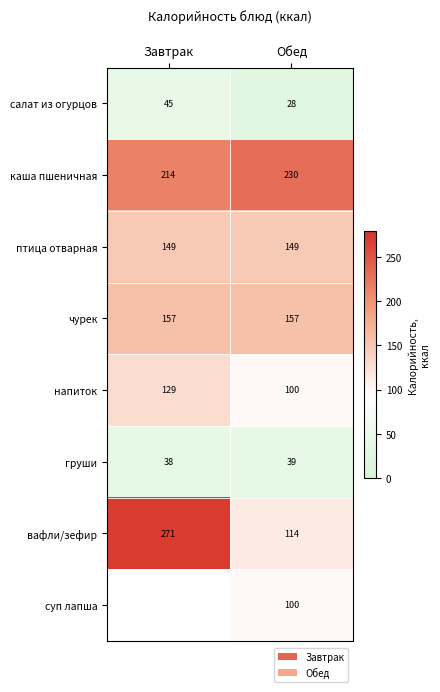

What is the difference between the maximum and minimum values in the напиток series?

29.0